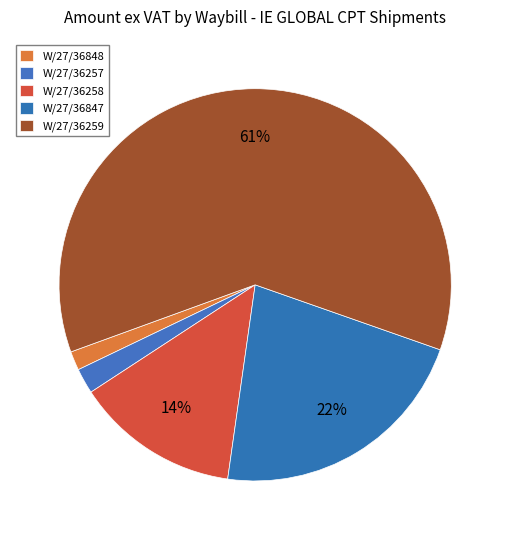

To the nearest percent, what is the combined percentage of W/27/36257 and W/27/36848?

4%